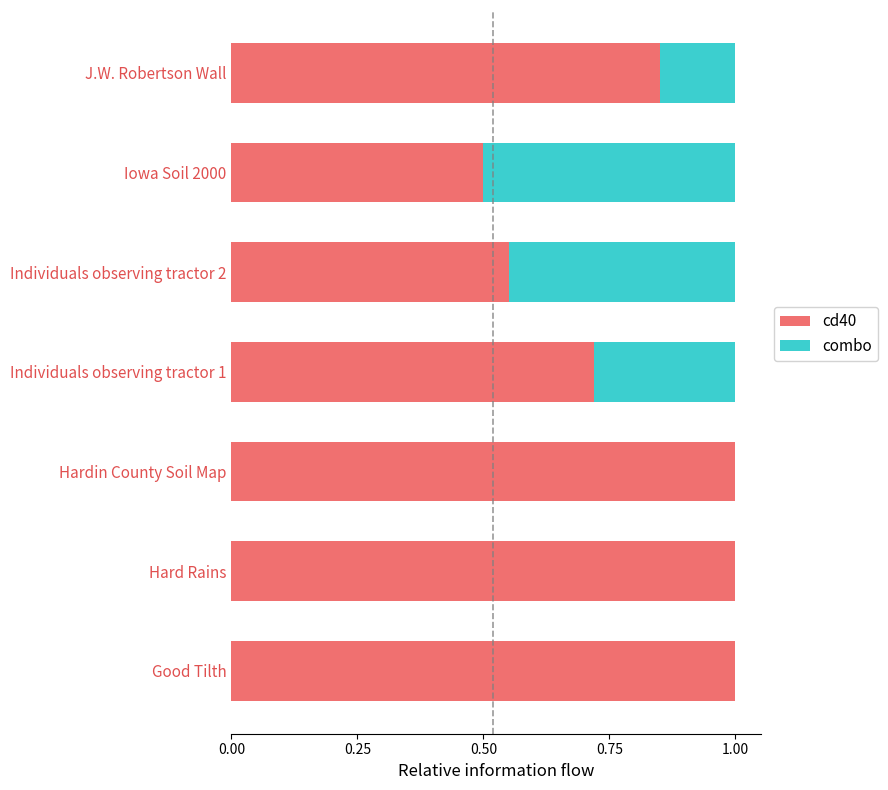

What is the total value across all series at Individuals observing tractor 2?

1.0